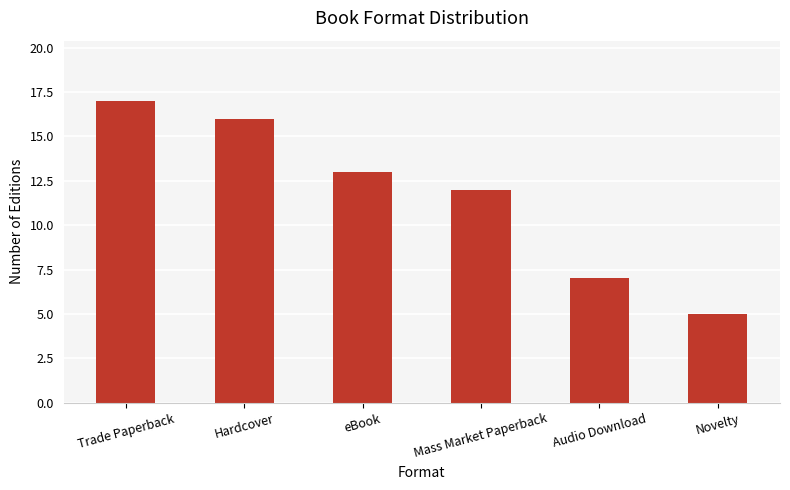

Reading left to right, extract all data points from this chart.

17	16	13	12	7	5